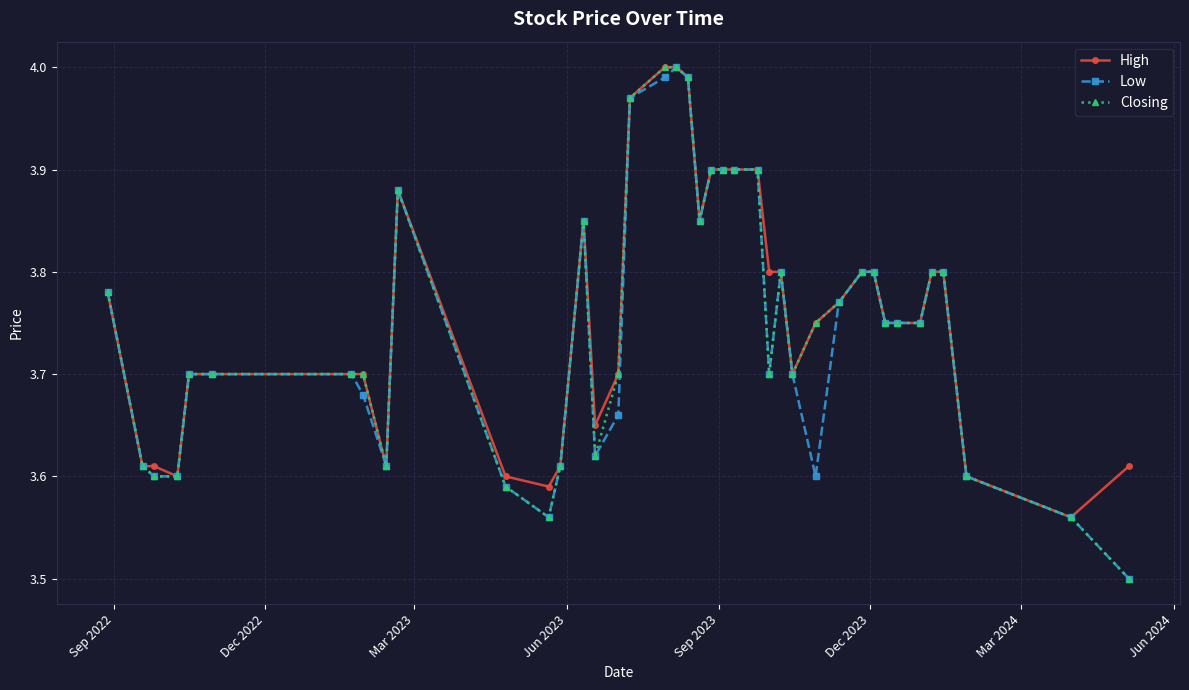

What is the minimum value for Low?

3.5